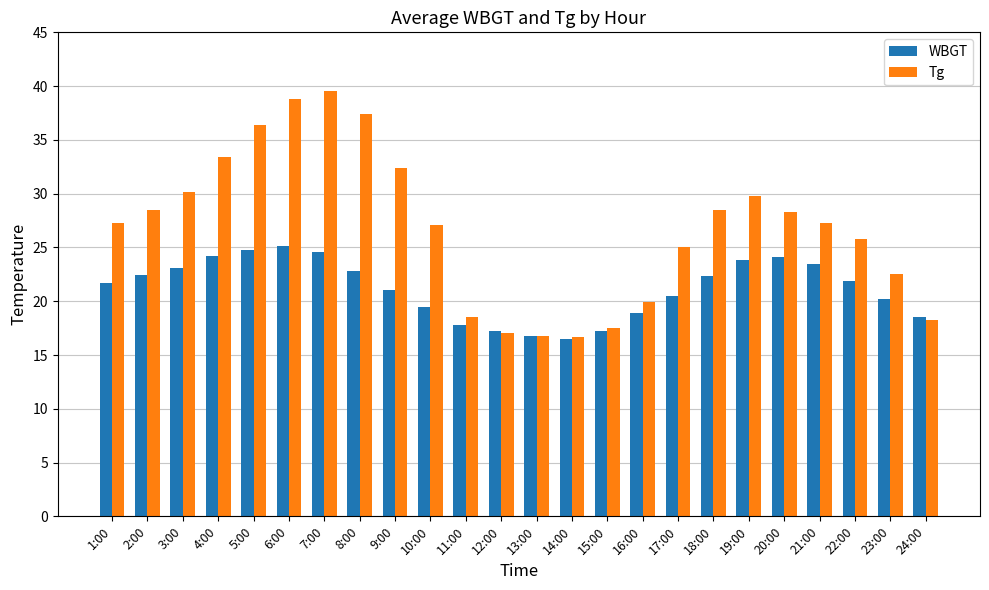

What is the average value of the WBGT series?

21.2